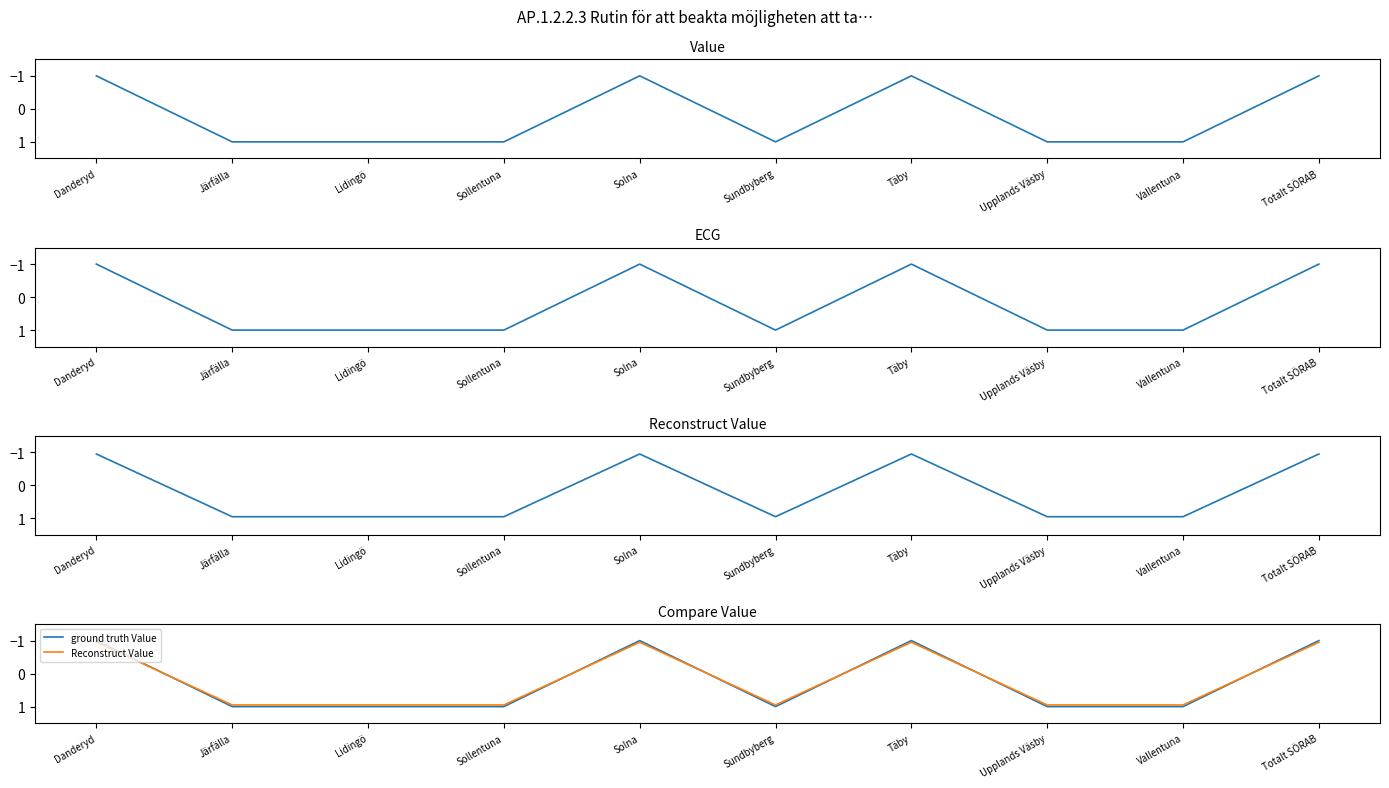

How many negative values does the ground truth Value series have?

4